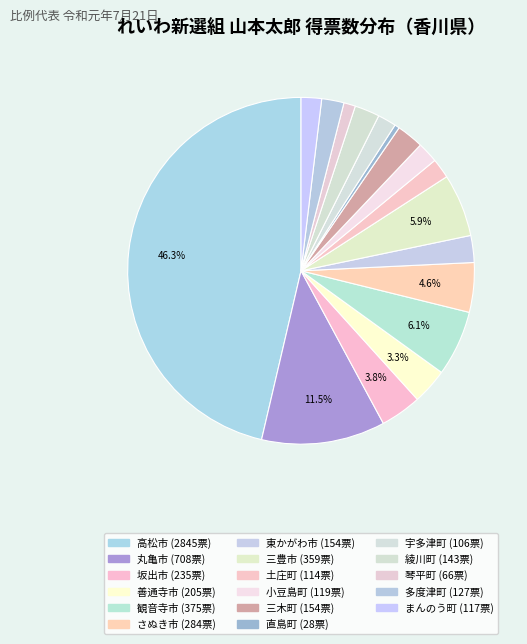

Count the number of slices in the pie.

17